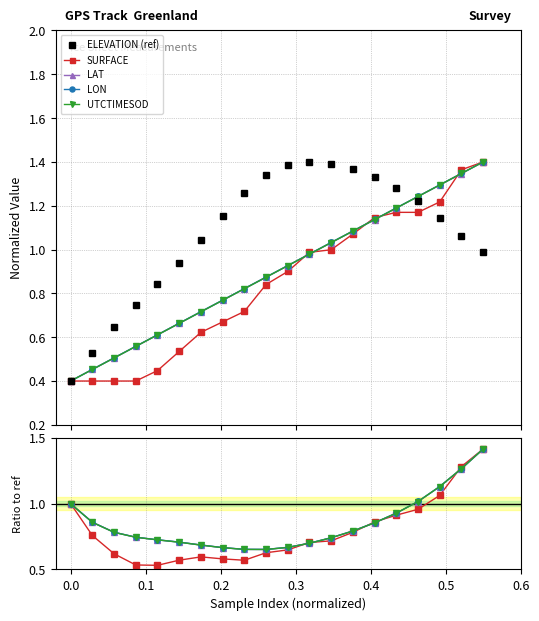

Rank the series by their maximum value, from lowest to highest.

ELEVATION (ref), LAT, LON, UTCTIMESOD, SURFACE